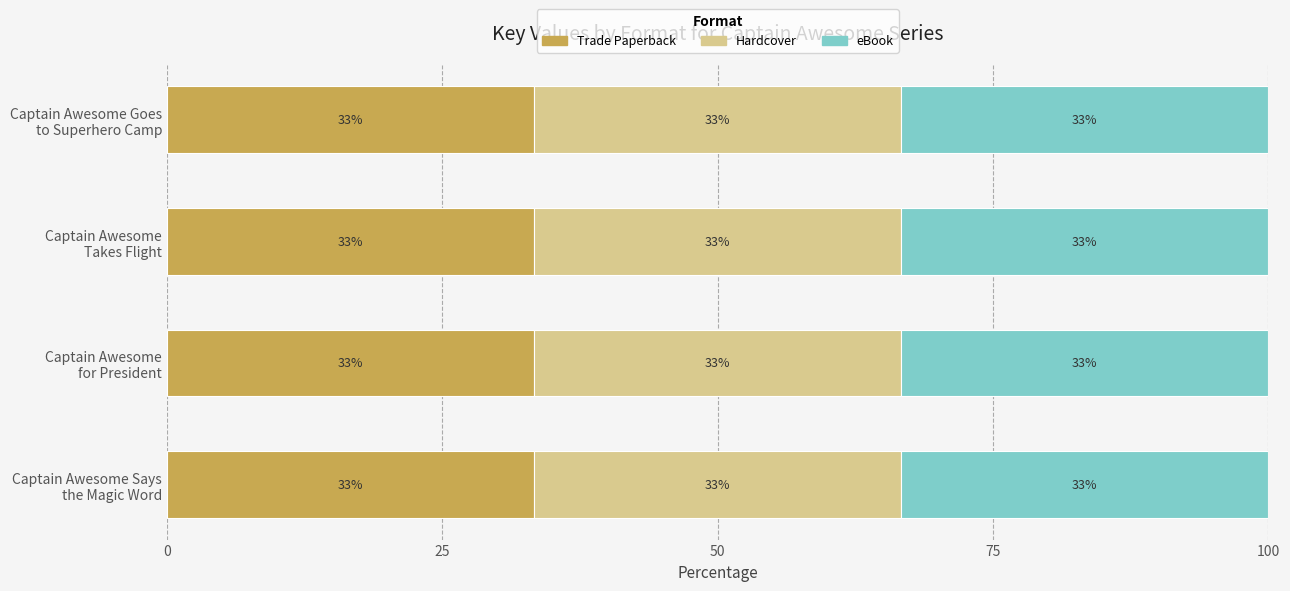

Rank the categories by Trade Paperback value from highest to lowest.

Captain Awesome
Takes Flight, Captain Awesome Goes
to Superhero Camp, Captain Awesome Says
the Magic Word, Captain Awesome
for President